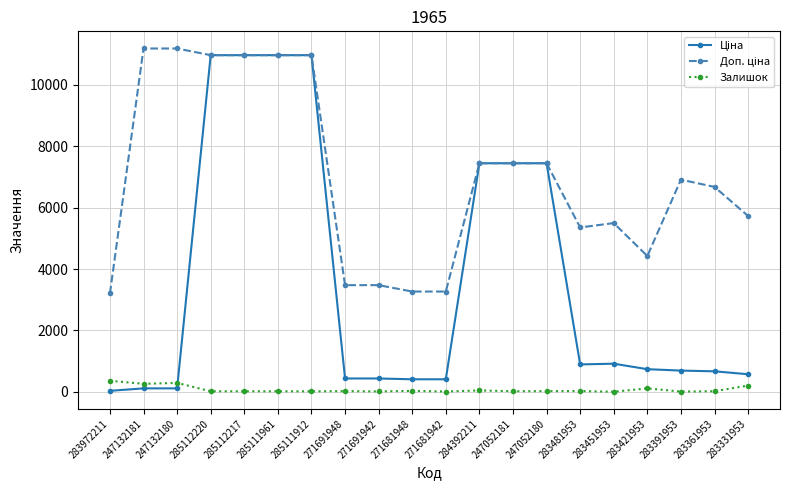

At how many categories does at least one series exceed 3030?

20